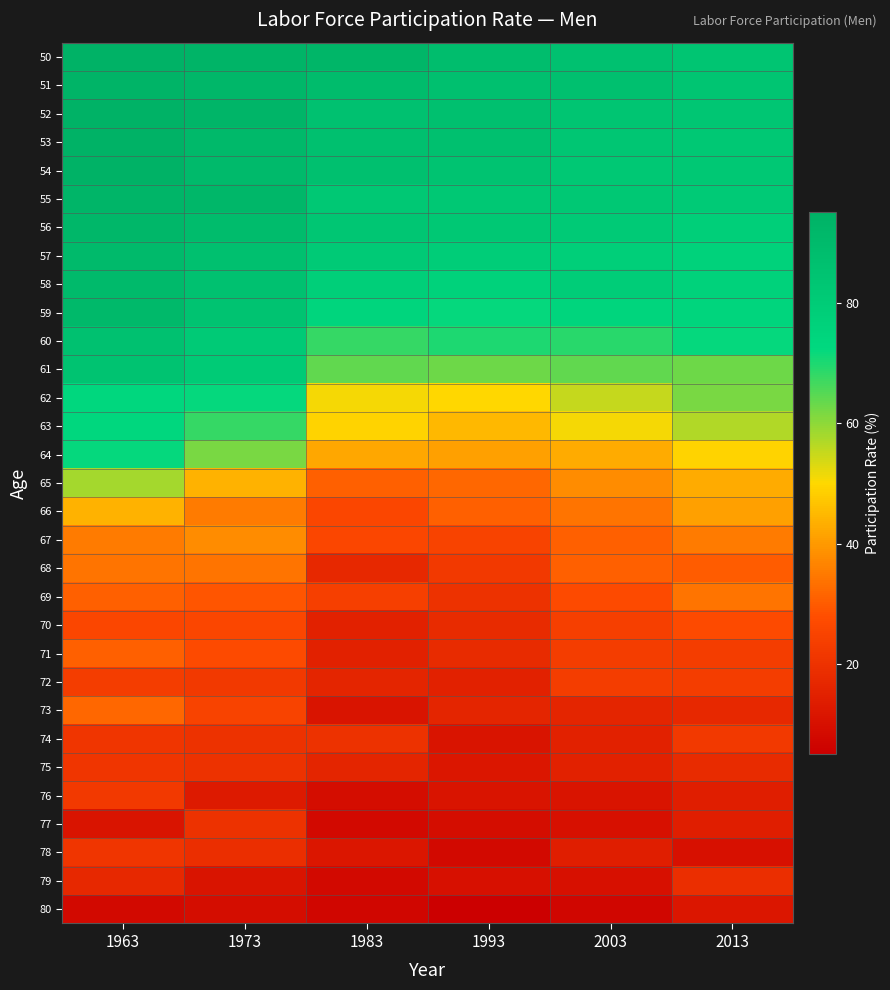

What is the spread (max minus min) of values at 1963?

87.1